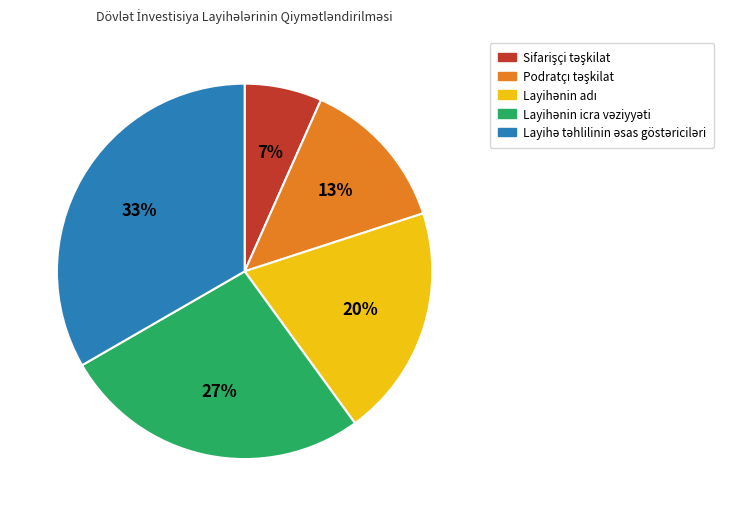

Is there any slice that represents more than half of the pie?

No